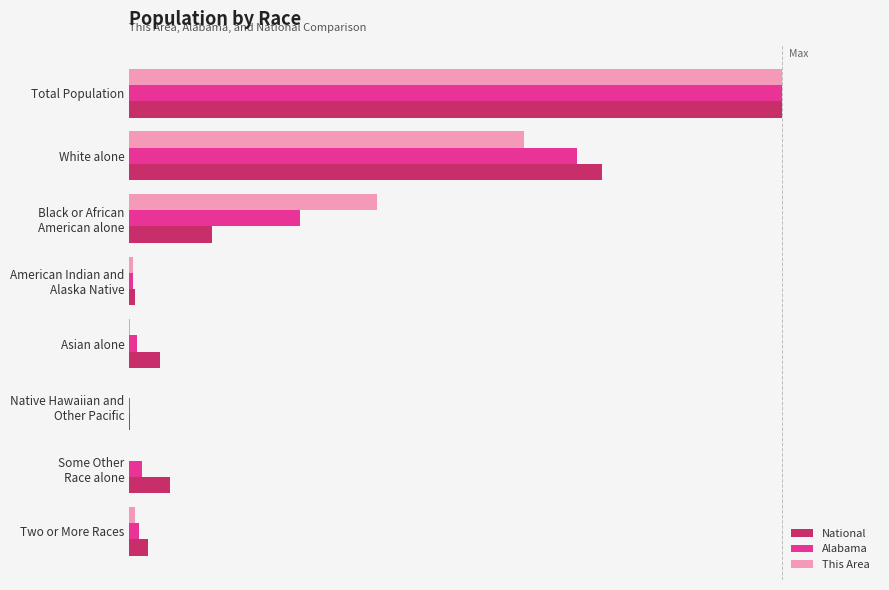

Reading right to left, extract all data points from this chart.

National: 0.0	0.1	0.0	0.0	0.0	0.1	0.7	1.0
Alabama: 0.0	0.0	0.0	0.0	0.0	0.3	0.7	1.0
This Area: 0.0	0.0	0.0	0.0	0.0	0.4	0.6	1.0